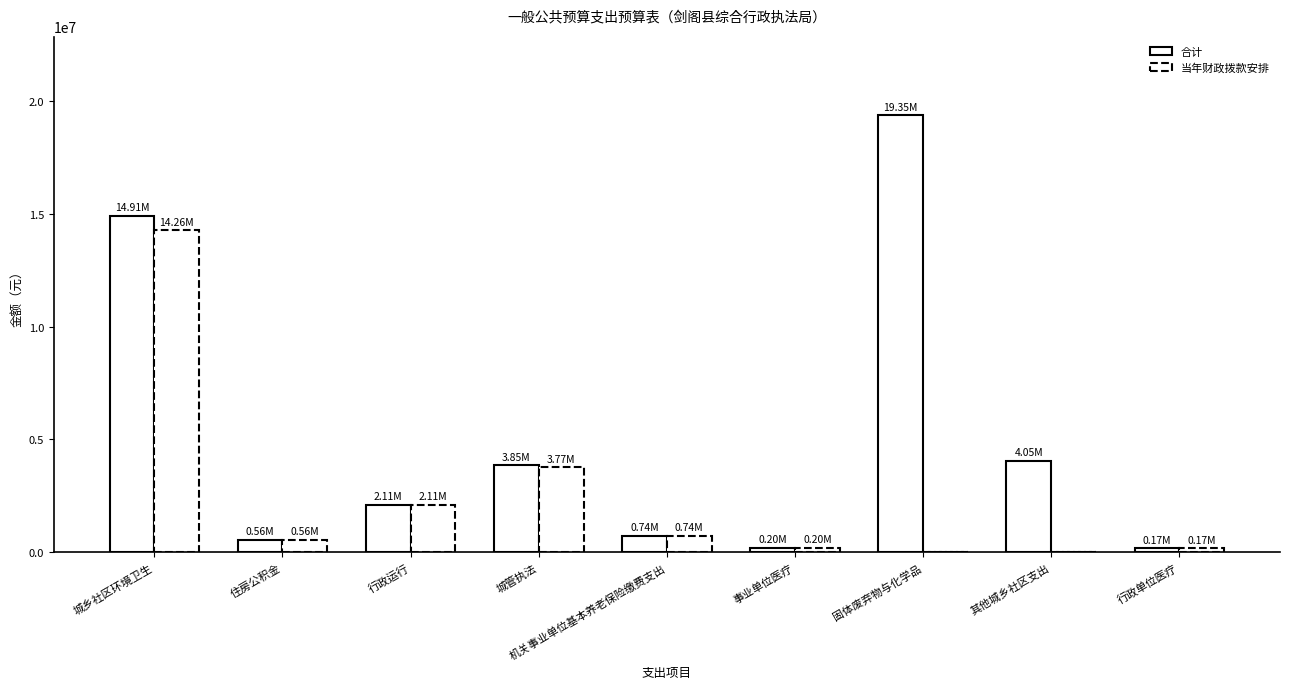

Which series has the largest range (max minus min)?

合计